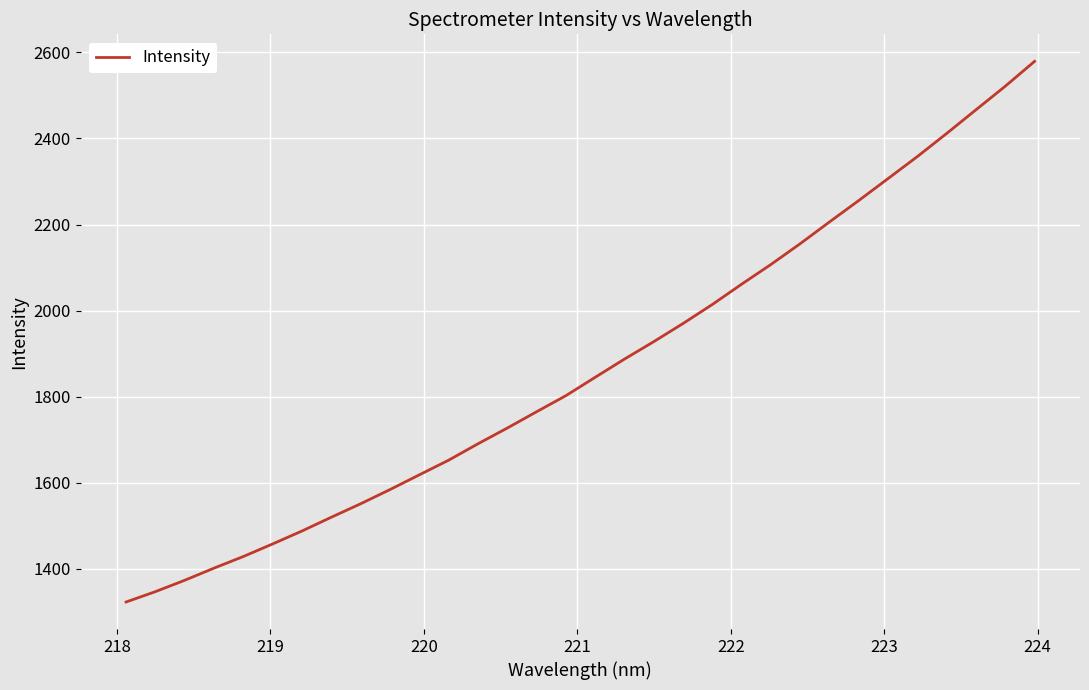

What is the difference between the maximum and minimum values?

1256.7